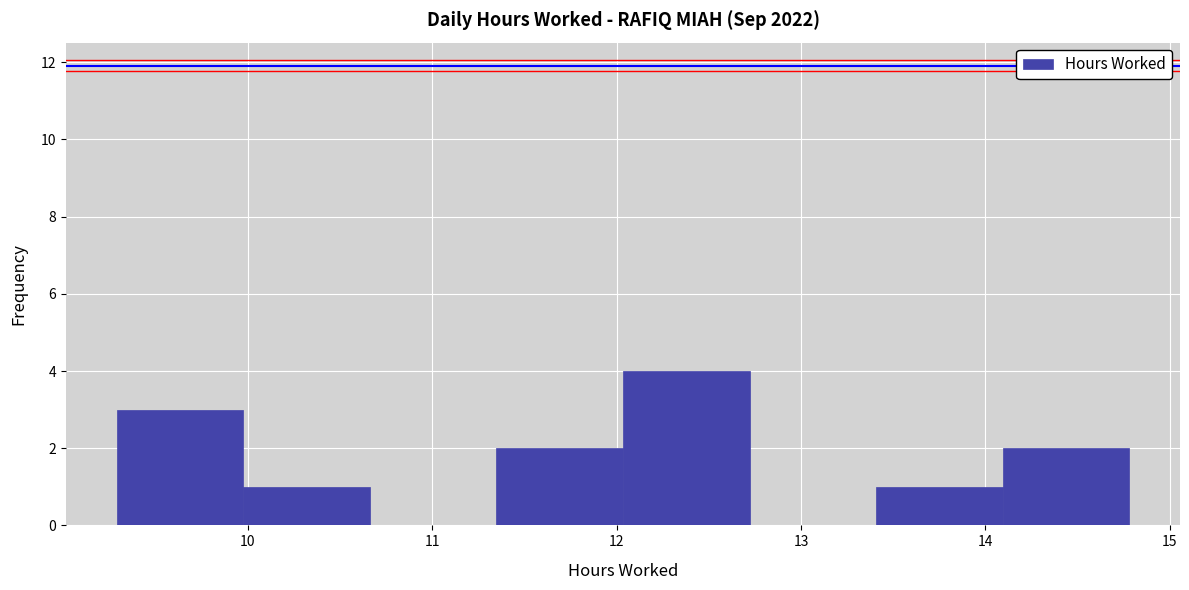

Reading left to right, transcribe this chart: for each bar, give the range it covers on the x-axis and its height. Neither the bar edges nor the heights are printed on the chart, so give them approximately, as read against the axes.

9.3 to 10.0: 3
10.0 to 10.7: 1
10.7 to 11.3: 0
11.3 to 12.0: 2
12.0 to 12.7: 4
12.7 to 13.4: 0
13.4 to 14.1: 1
14.1 to 14.8: 2